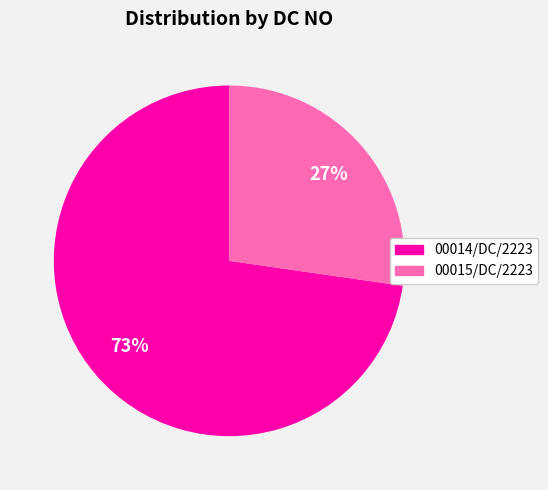

Does 00015/DC/2223 represent more than half of the total?

No